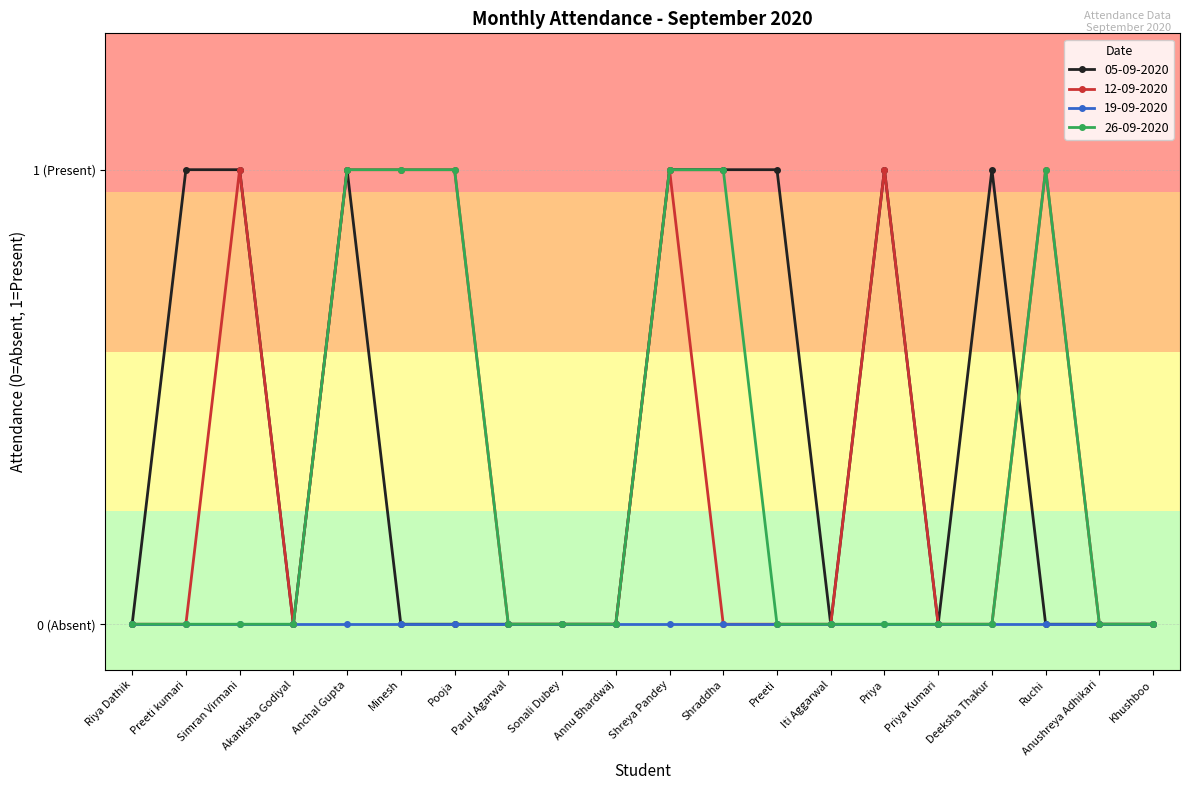

After their last crossing, which series has the higher values: 05-09-2020 or 26-09-2020?

26-09-2020